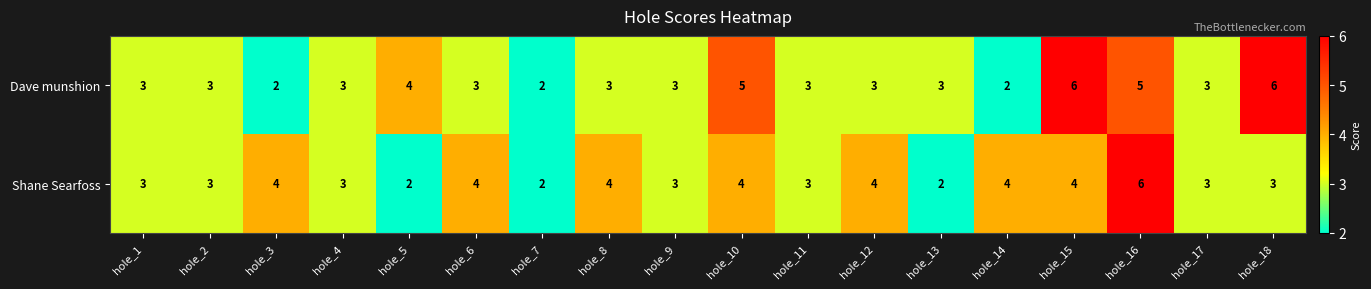

At which category is the sum across all series the highest?

hole_16